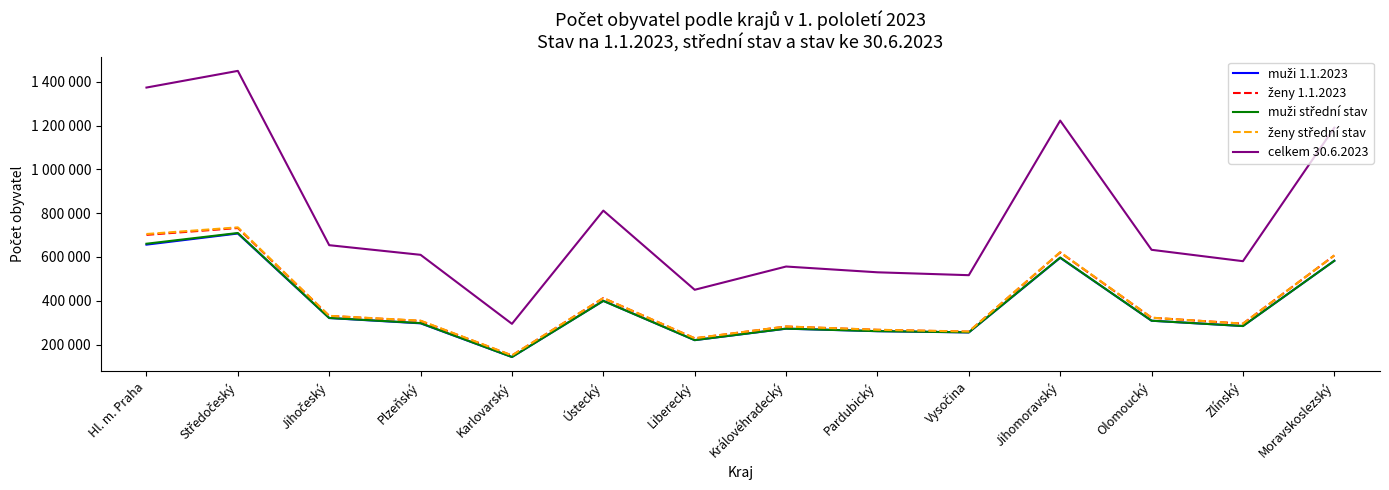

Rank the series by their maximum value, from lowest to highest.

muži 1.1.2023, muži střední stav, ženy 1.1.2023, ženy střední stav, celkem 30.6.2023